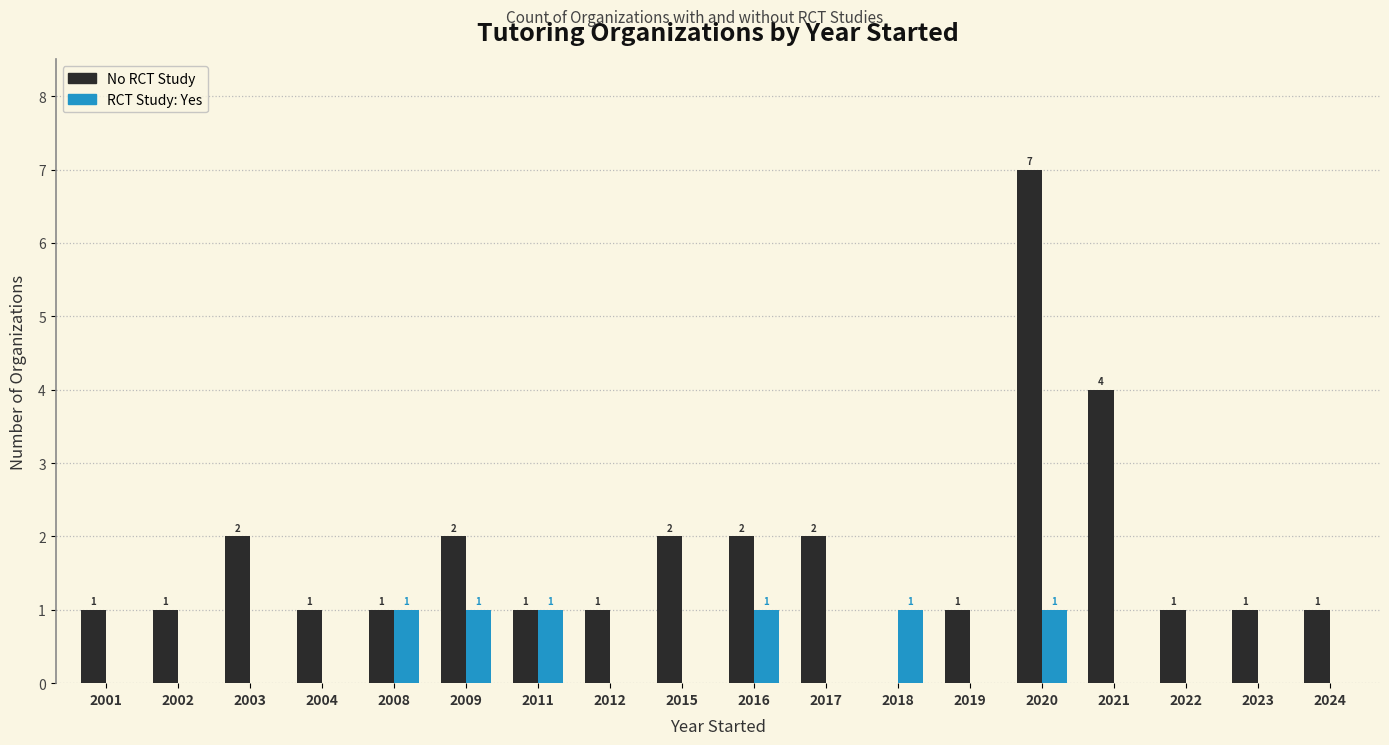

How many distinct data groups are displayed?

2